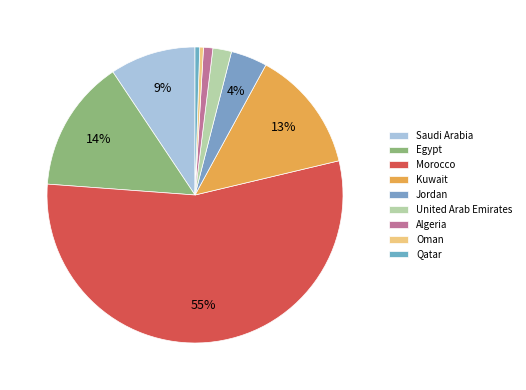

Count the number of slices in the pie.

9